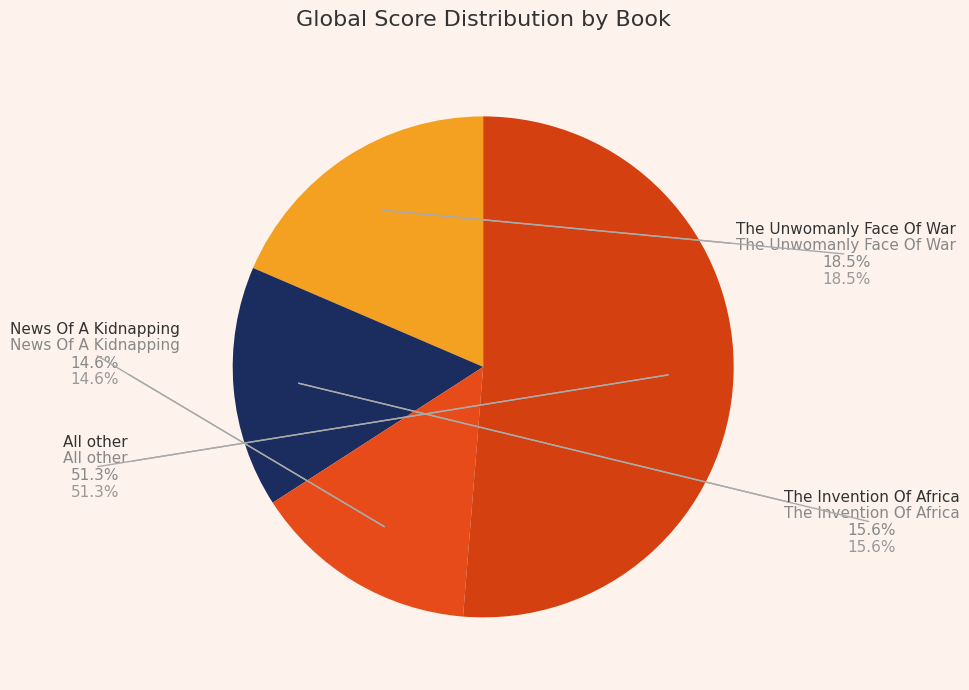

To the nearest percent, what is the average slice percentage?

25%